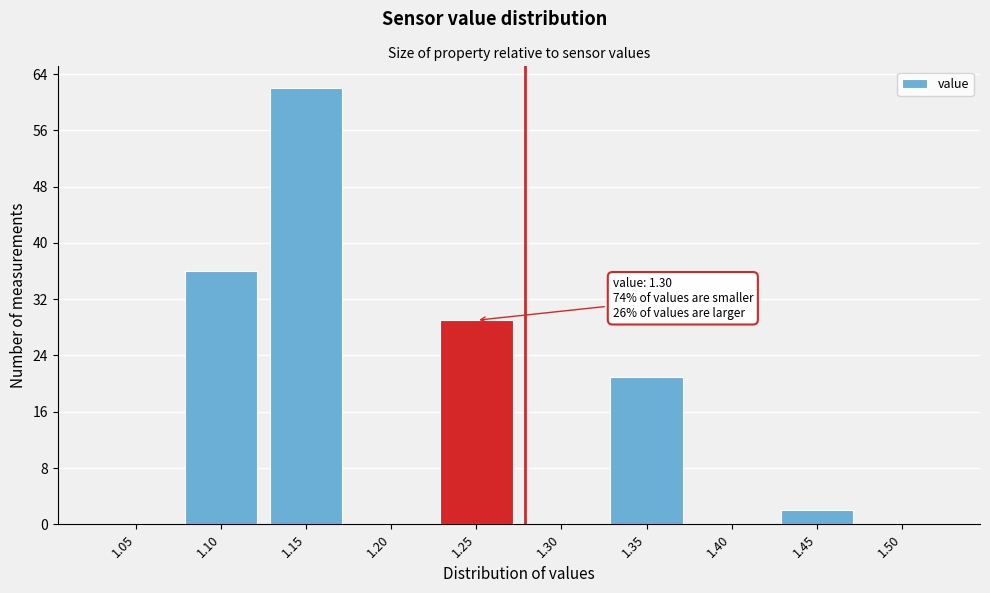

Reading left to right, what are all the values shown in this chart?

1.05=0	1.10=36	1.15=62	1.20=0	1.25=29	1.30=0	1.35=21	1.40=0	1.45=2	1.50=0